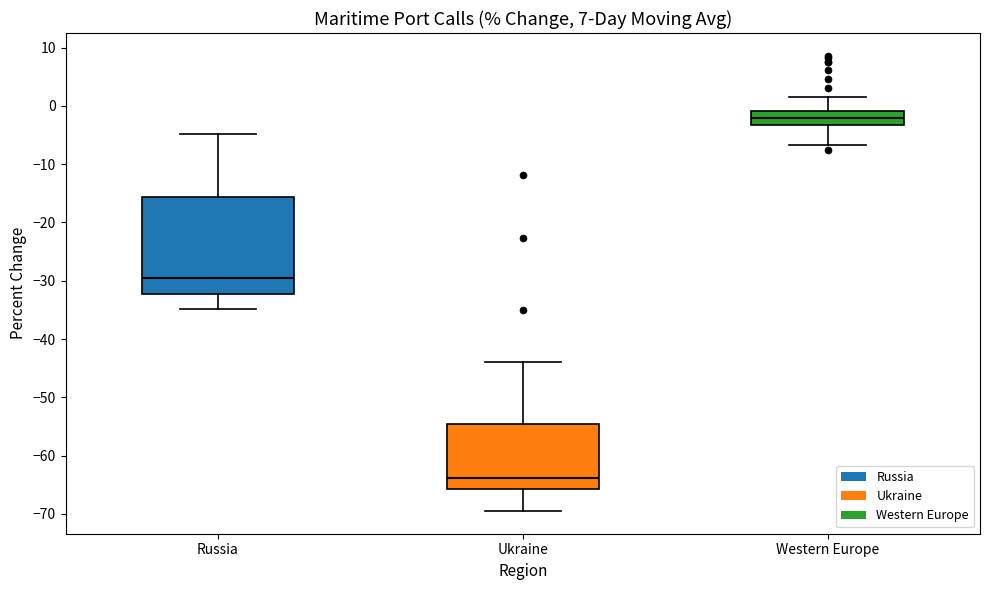

Comparing the boxes themselves (not the whiskers), which one is the tallest?

Russia